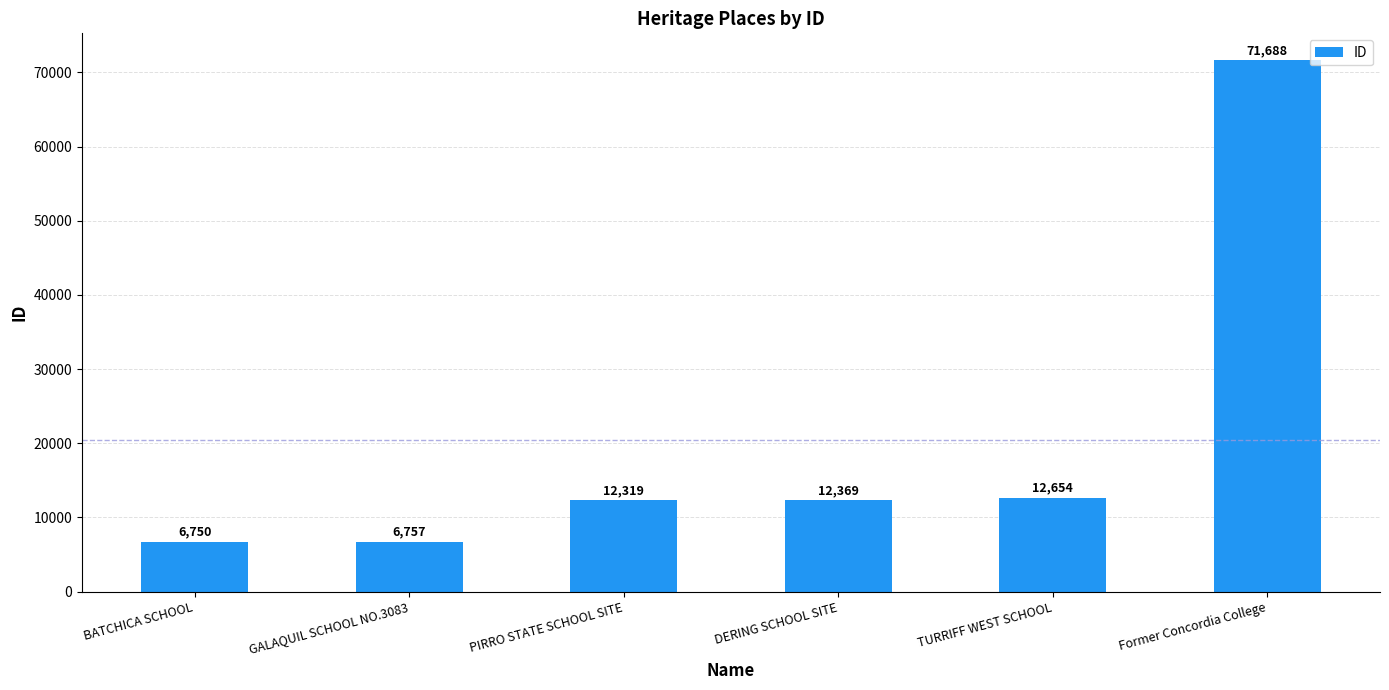

What is the change in value from GALAQUIL SCHOOL NO.3083 to TURRIFF WEST SCHOOL?

+5897